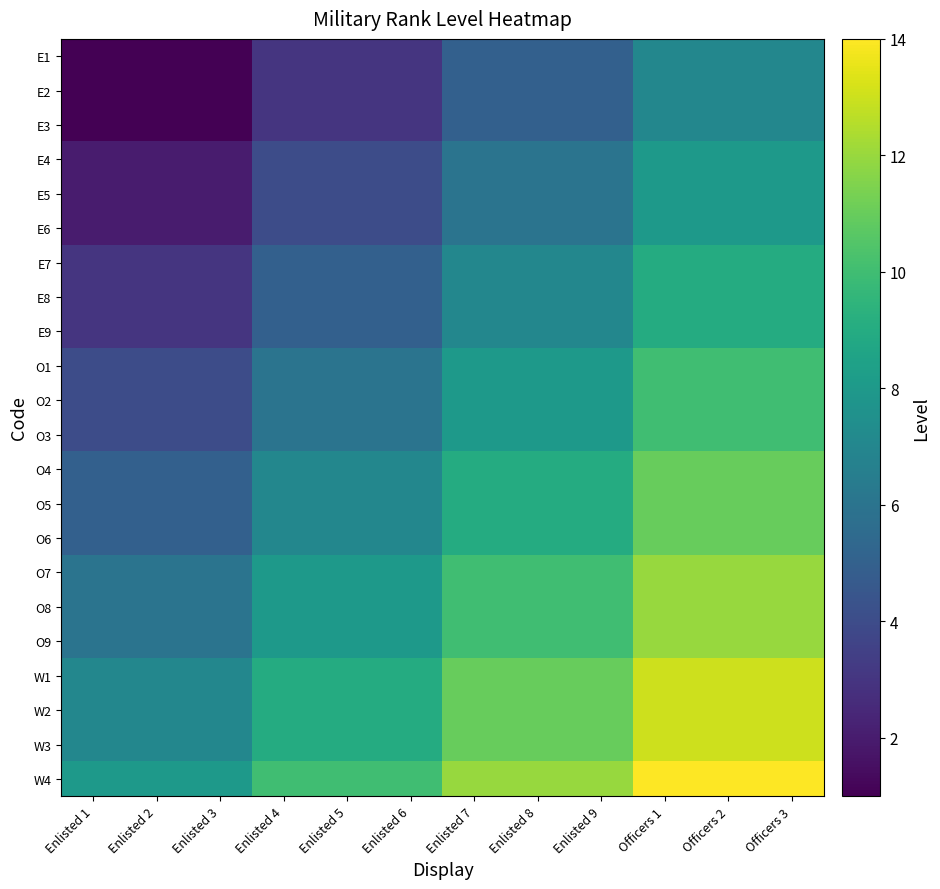

Which has a higher value, Enlisted 7 or Officers 2?

Officers 2